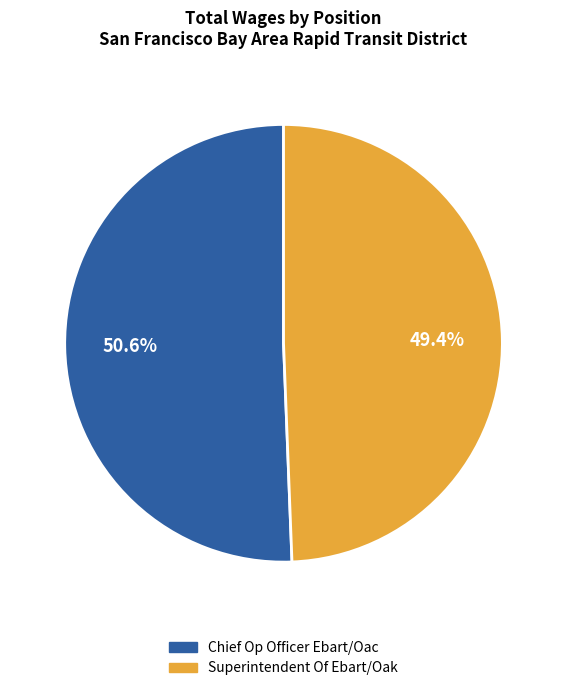

What is the largest slice in the pie chart?

Chief Op Officer Ebart/Oac